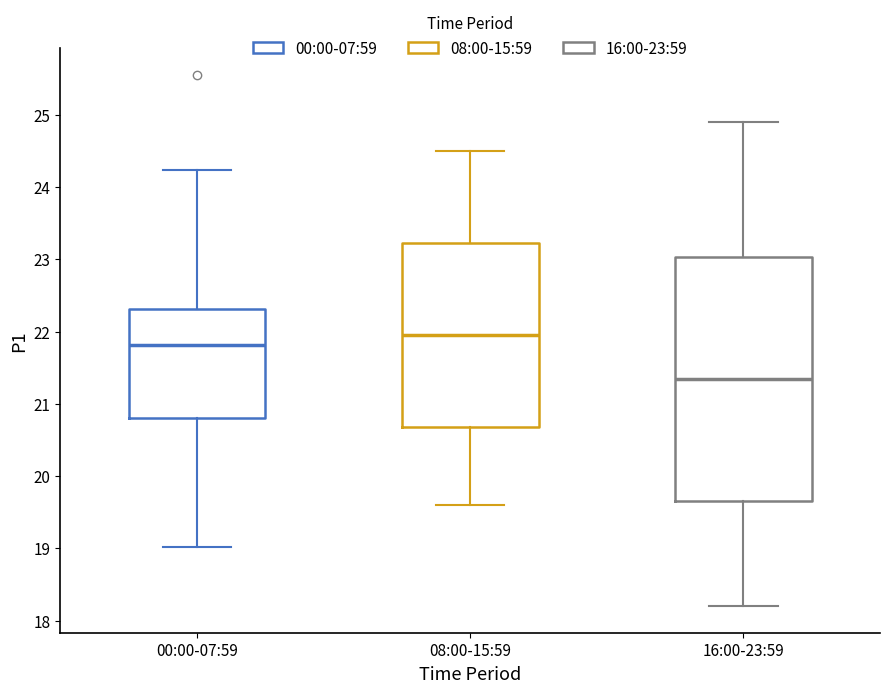

Which box is the tallest, from its lower edge to its upper edge?

16:00-23:59